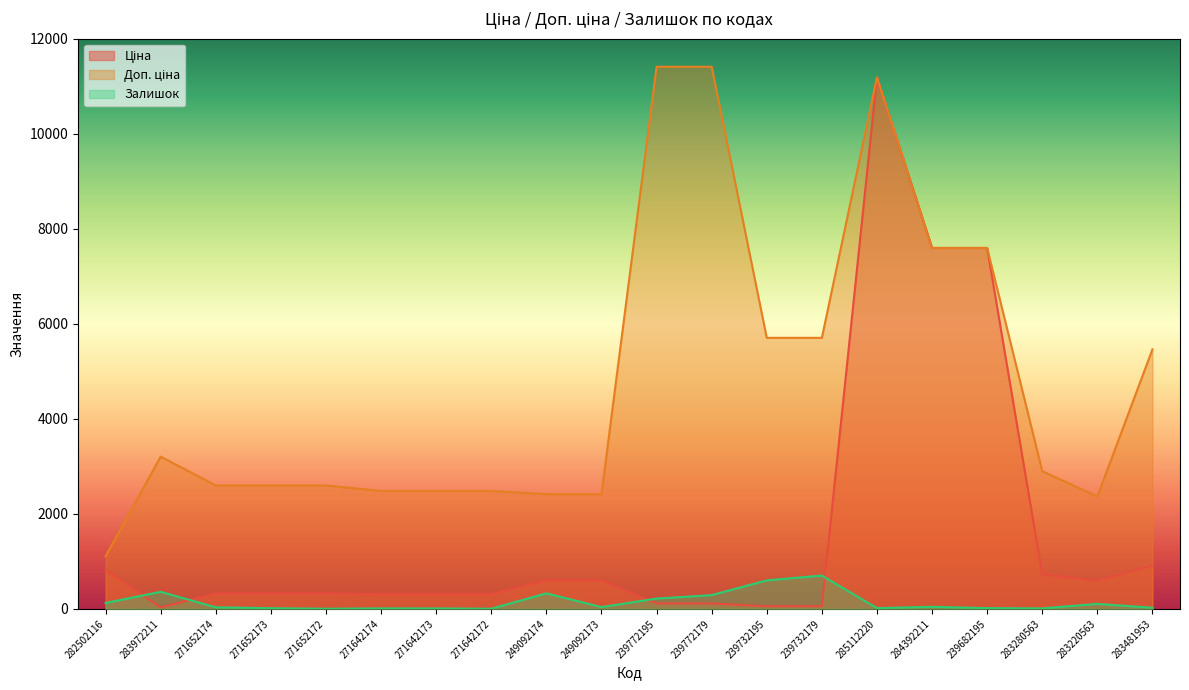

True or false: Залишок and Доп. ціна cross at least once.

False